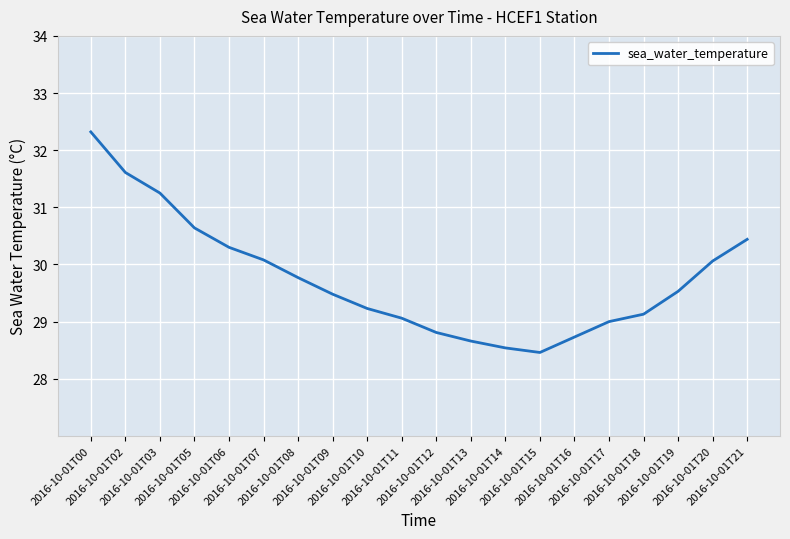

True or false: the data has more than 1 interior local peaks.

False